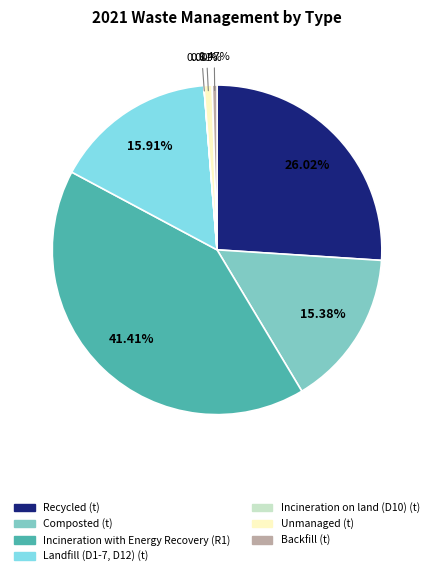

Which category has the biggest portion of the pie?

Incineration with Energy Recovery (R1)